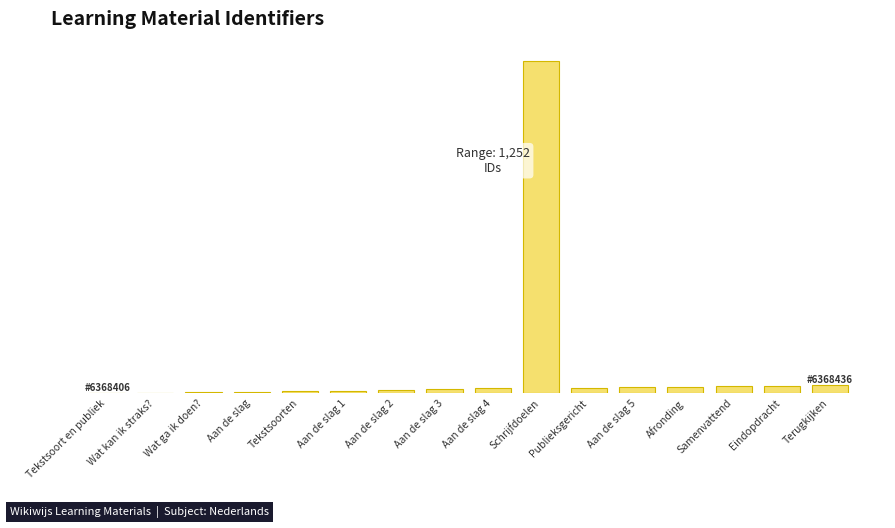

Are the bars horizontal?

No